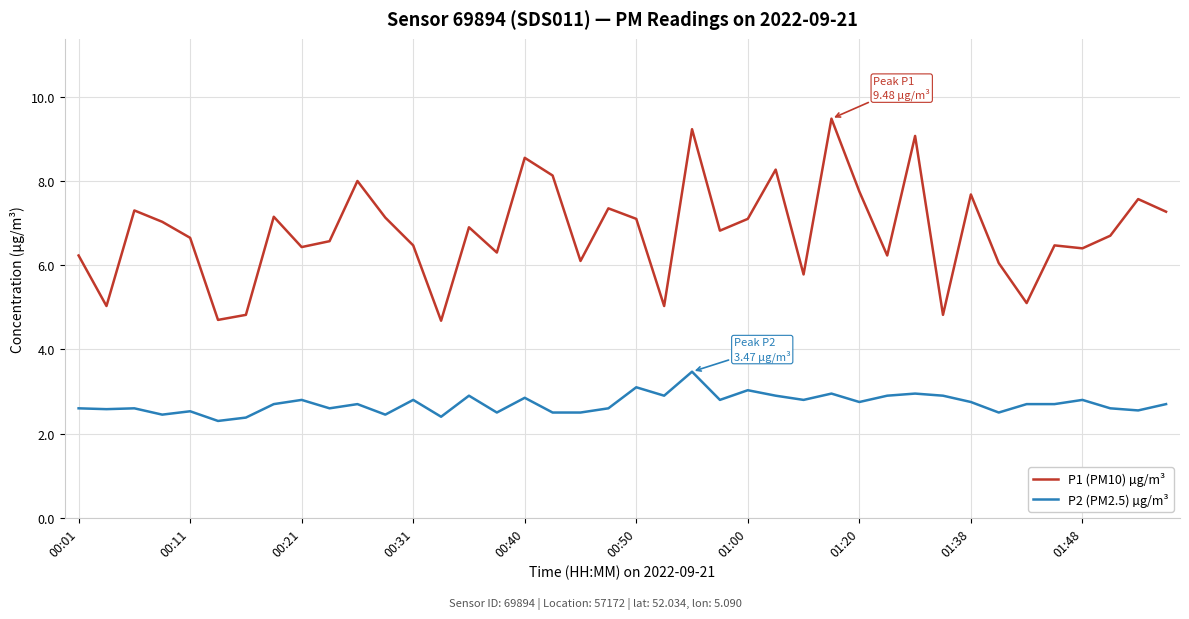

What is the smallest value displayed?

2.3